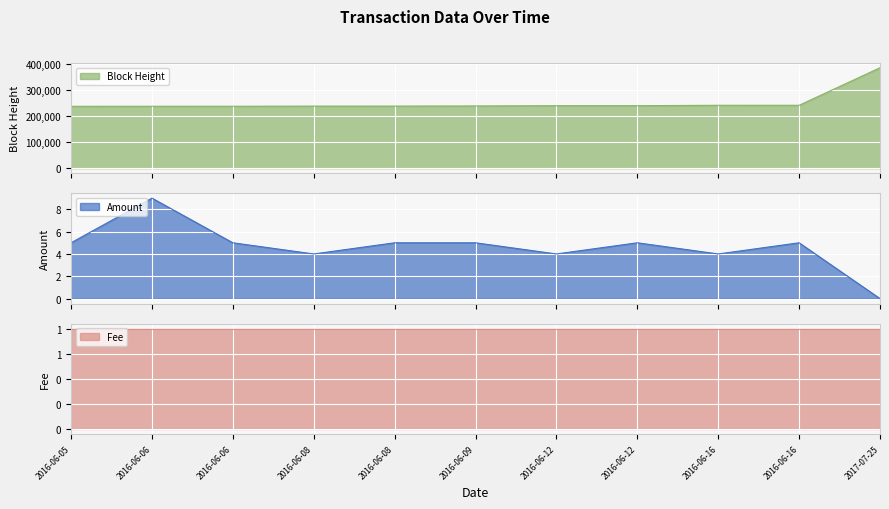

True or false: Height_scaled and Amount intersect in this chart.

False